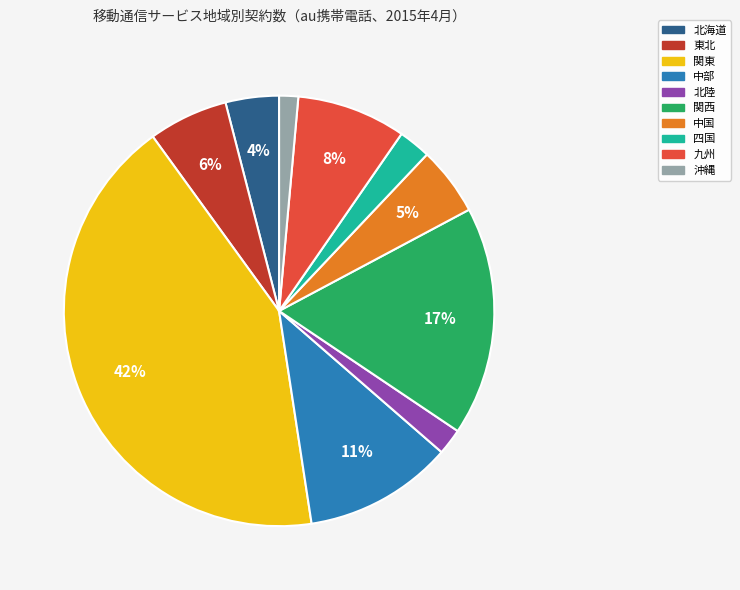

The 東北 slice represents 21% of the pie. True or false?

False